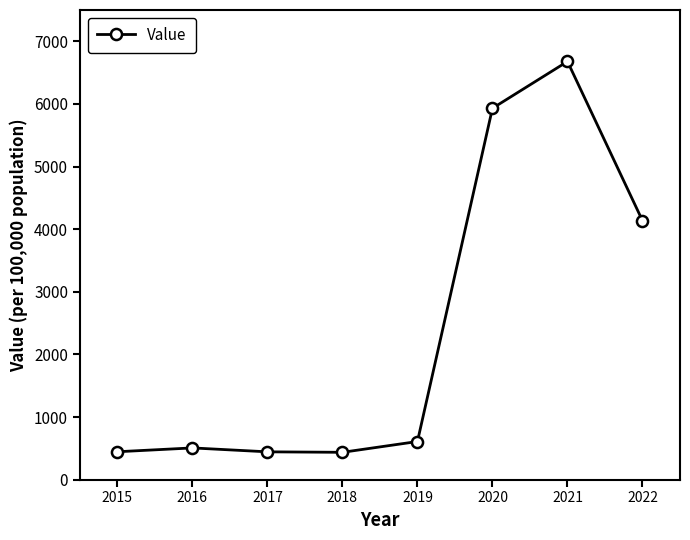

How many categories are shown in the chart?

8